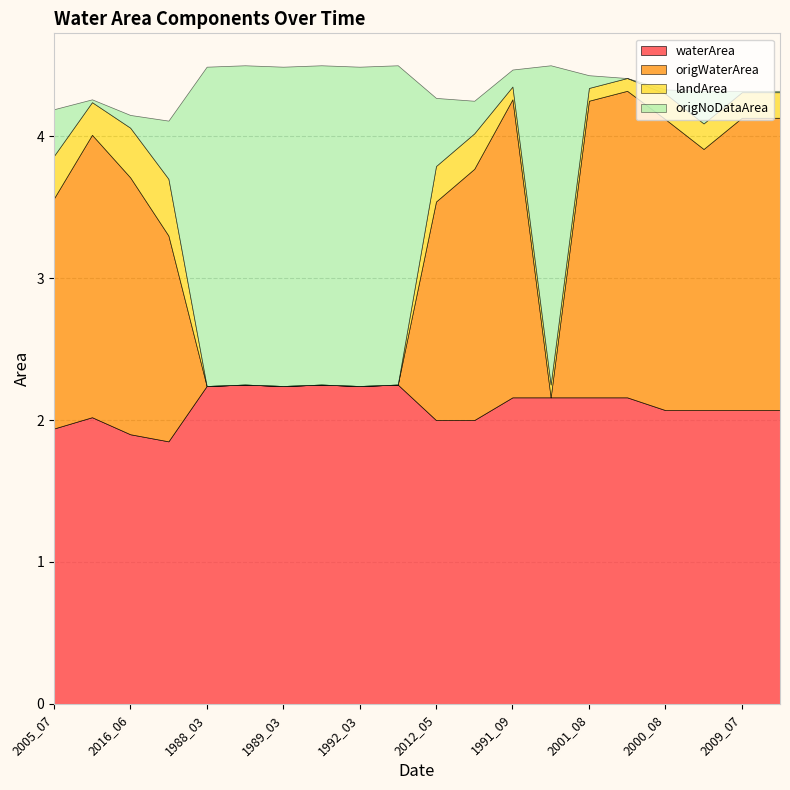

Is the value of origWaterArea at 1992_04 greater than the value of waterArea at 2005_09?

No